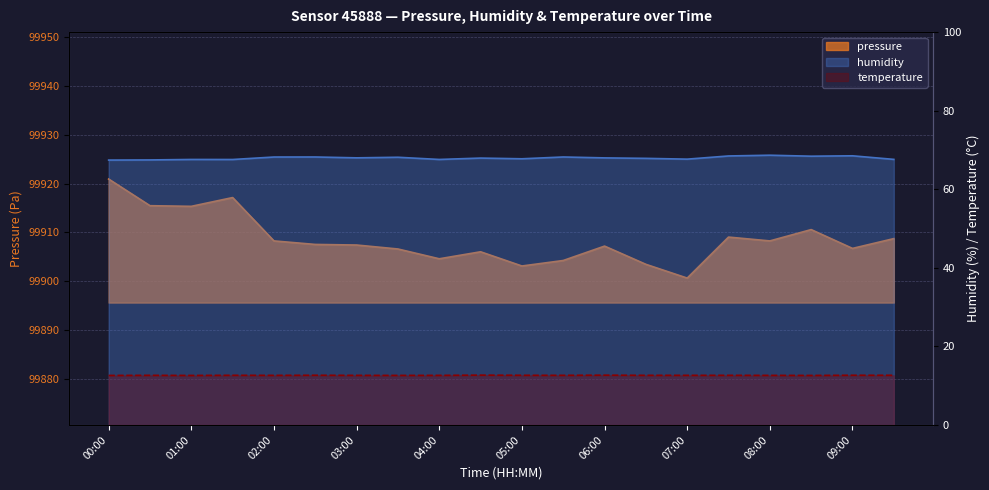

True or false: humidity and temperature cross at least once.

False